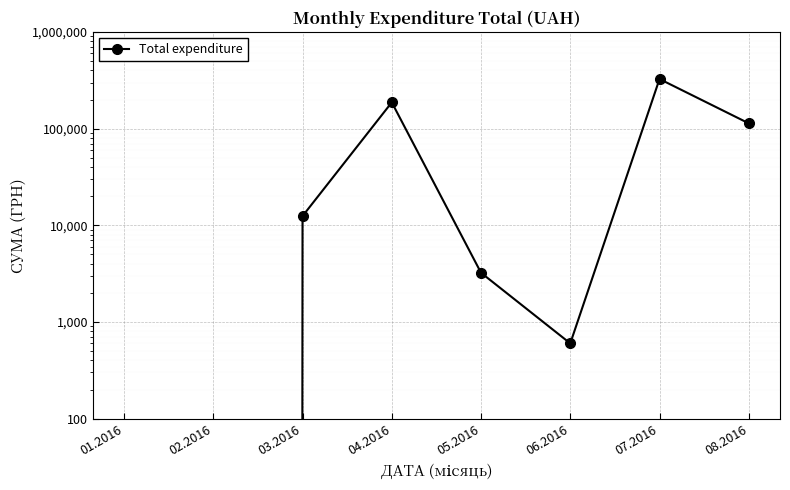

Count the number of categories in the chart.

8